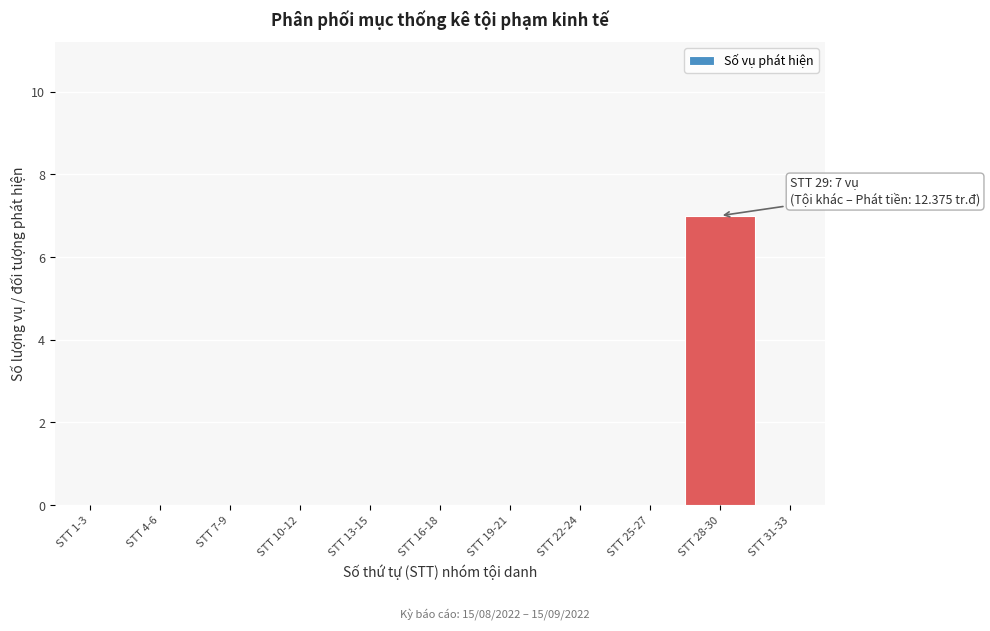

Reading left to right, extract all data points from this chart.

STT 1-3=0	STT 4-6=0	STT 7-9=0	STT 10-12=0	STT 13-15=0	STT 16-18=0	STT 19-21=0	STT 22-24=0	STT 25-27=0	STT 28-30=7	STT 31-33=0